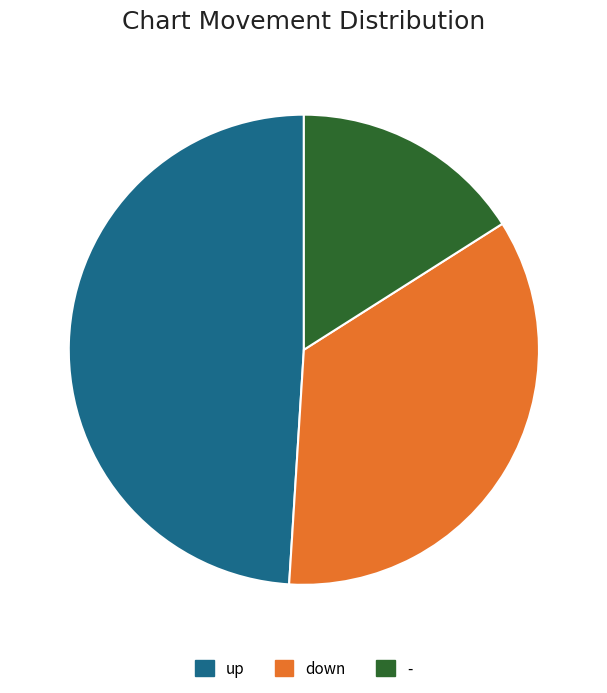

Which category has the biggest portion of the pie?

up